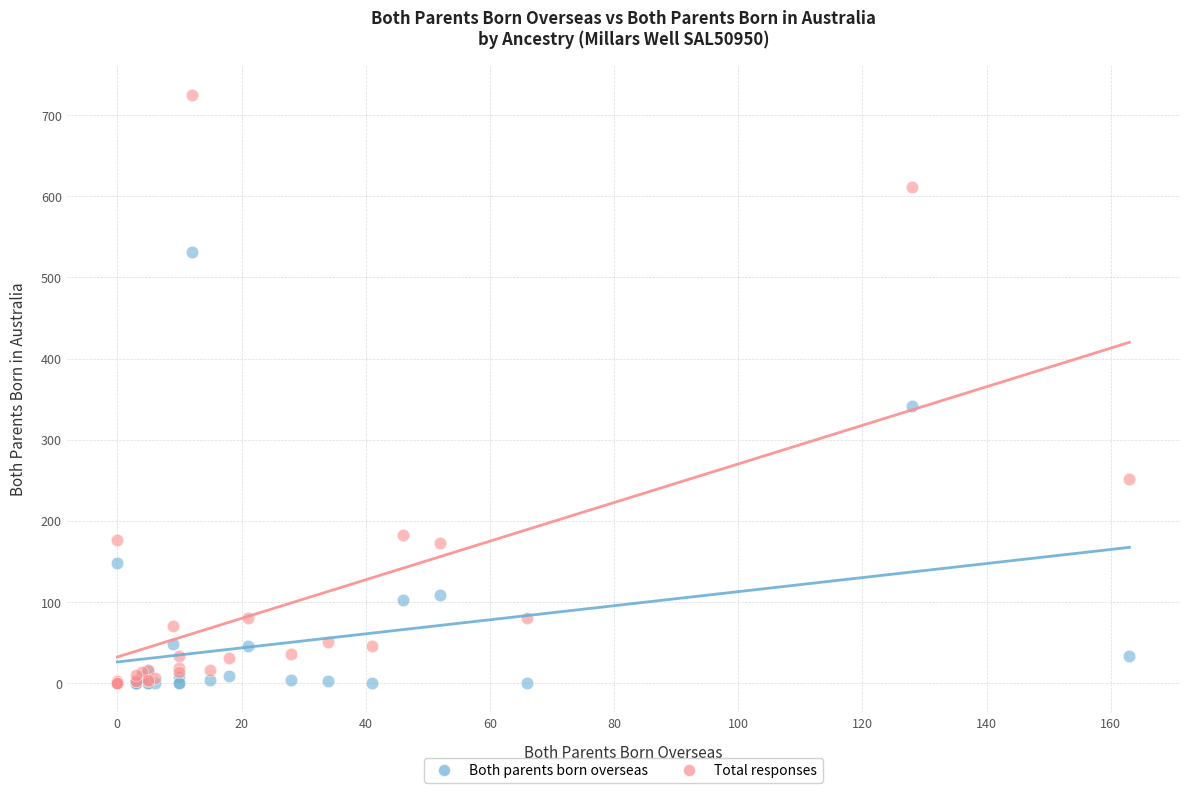

Across all series, what Y value is closest to 362?

342